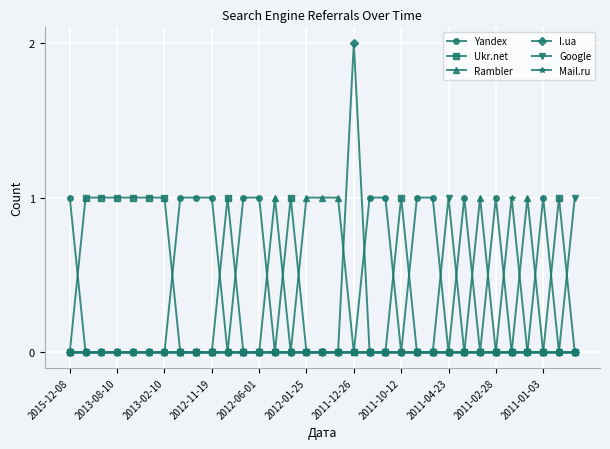

Which series has the widest spread of values?

I.ua